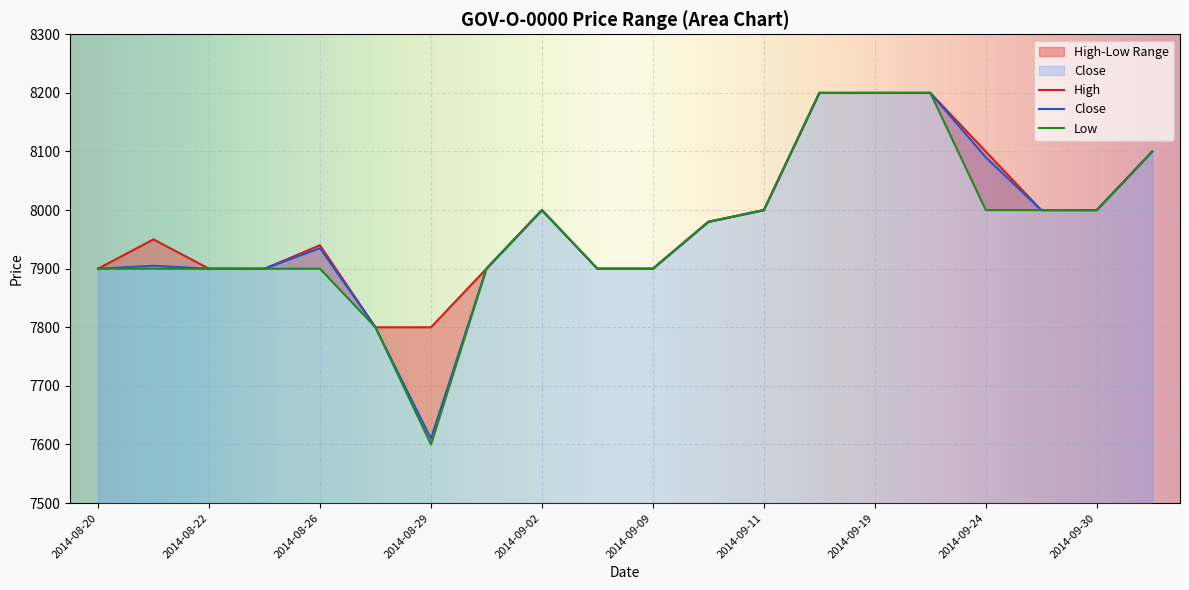

At which label does High reach its minimum?

2014-08-27